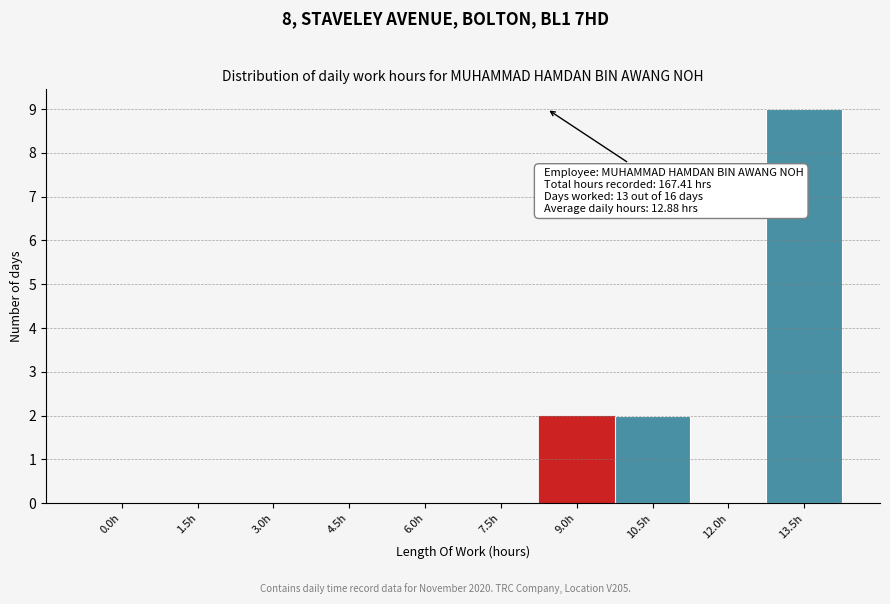

Reading left to right, what are all the values shown in this chart?

0.0h=0	1.5h=0	3.0h=0	4.5h=0	6.0h=0	7.5h=0	9.0h=2	10.5h=2	12.0h=0	13.5h=9